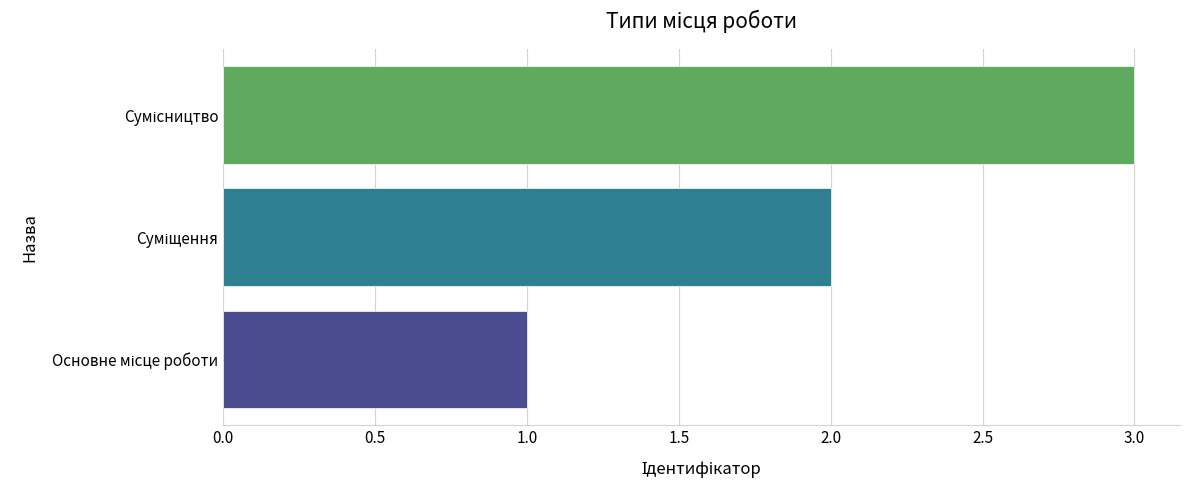

What is the greatest value displayed?

3